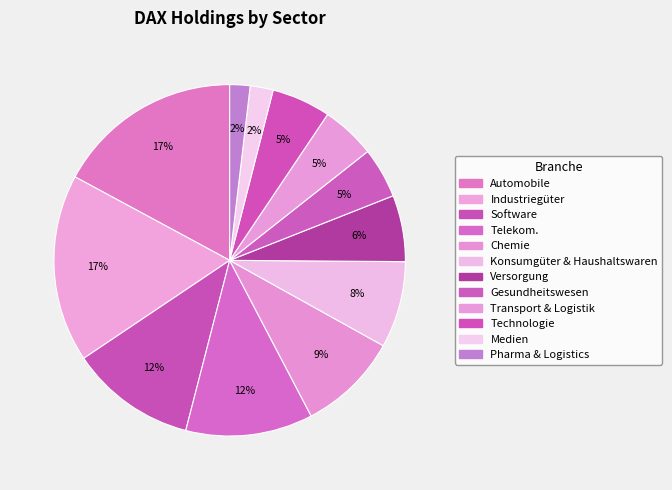

Is there a majority slice in this chart?

No